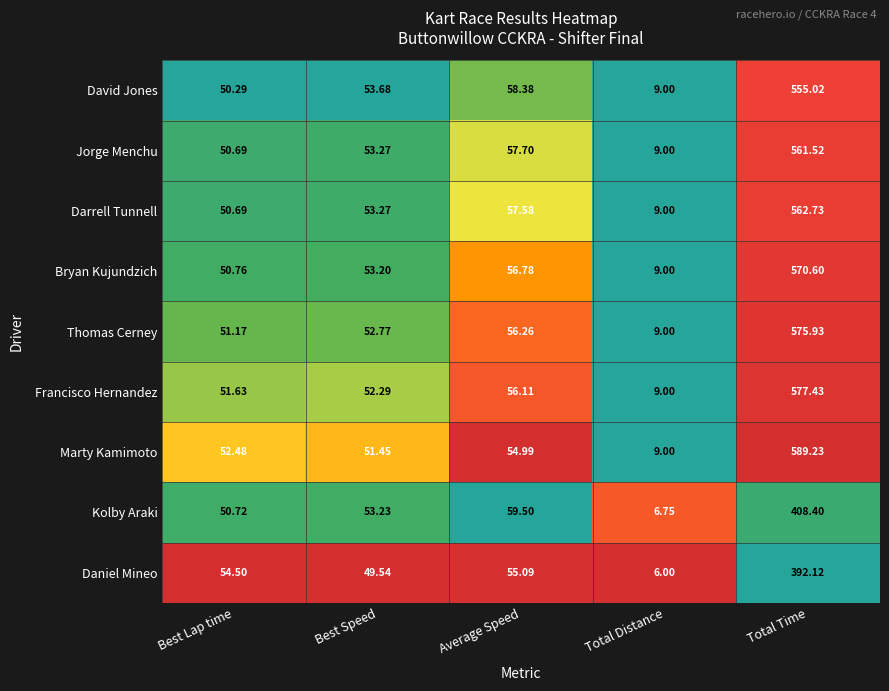

At which label does Marty Kamimoto reach its minimum?

Total Distance